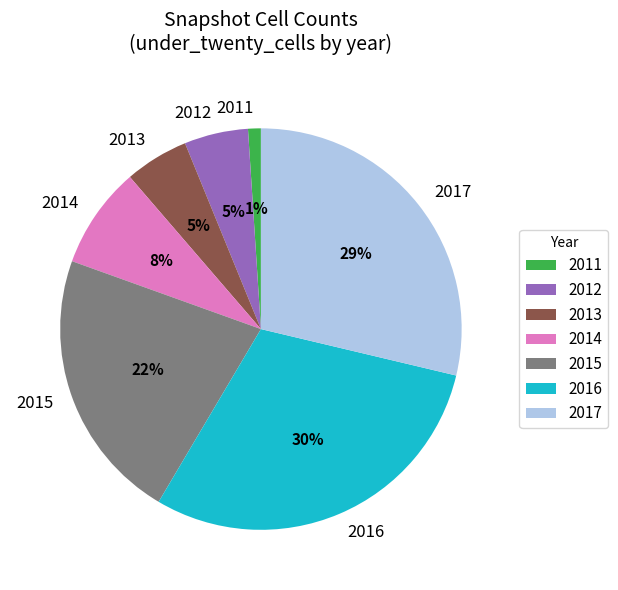

Count the number of slices in the pie.

7